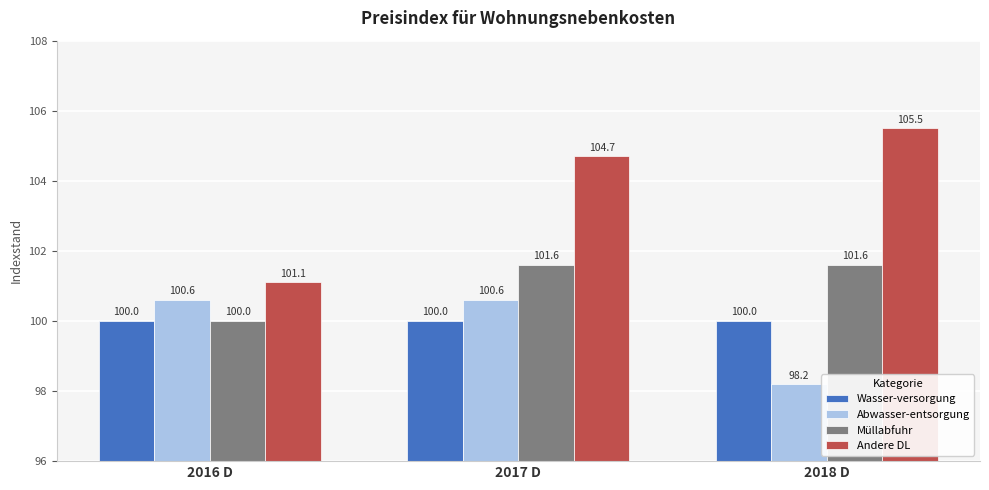

Rank the categories by Andere DL value from highest to lowest.

2018 D, 2017 D, 2016 D